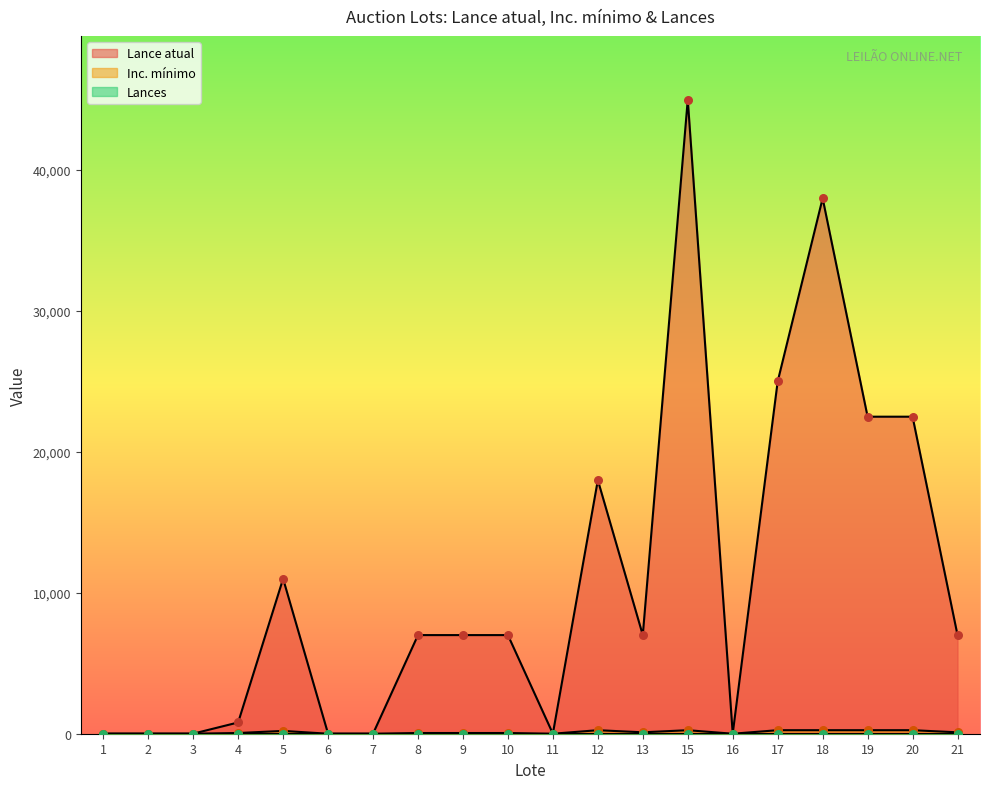

Which series reaches the minimum Y coordinate?

Inc. mínimo